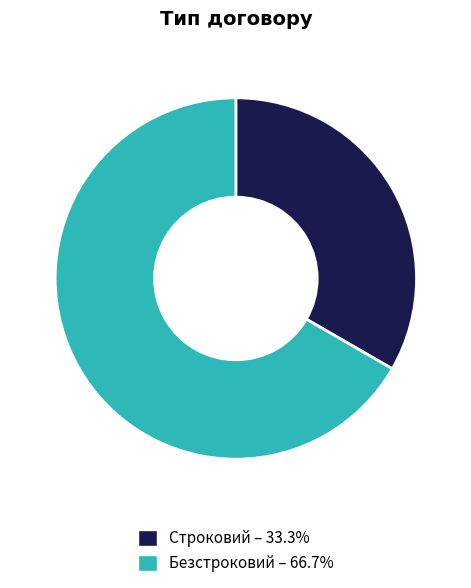

Which has a higher value, Строковий or Безстроковий?

Безстроковий